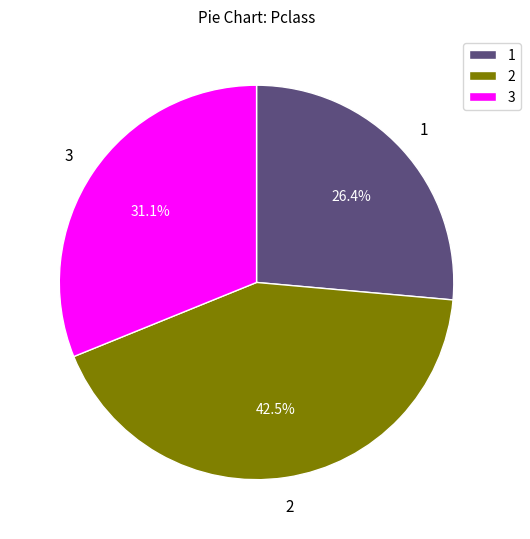

Between 1 and 3, which is larger?

3